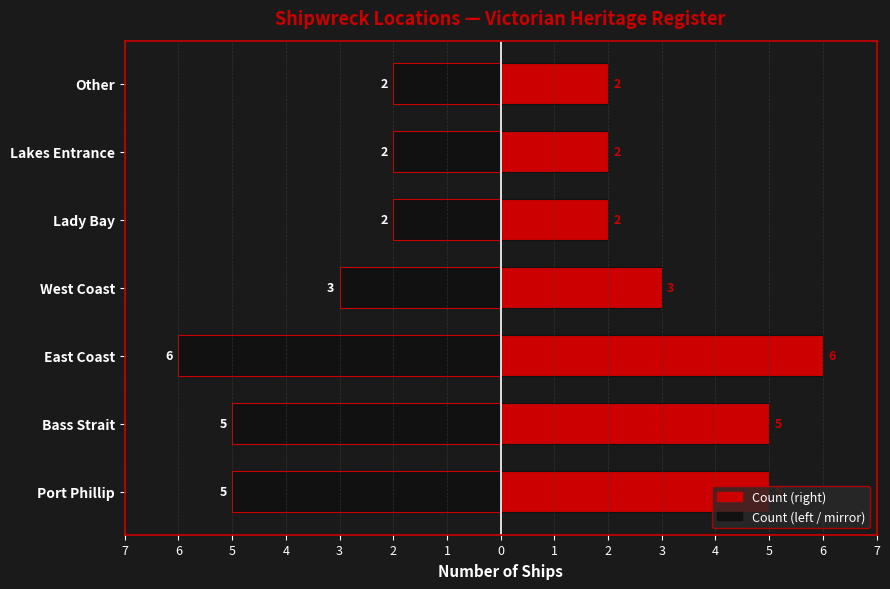

What is the approximate value of Count at Lady Bay?

2